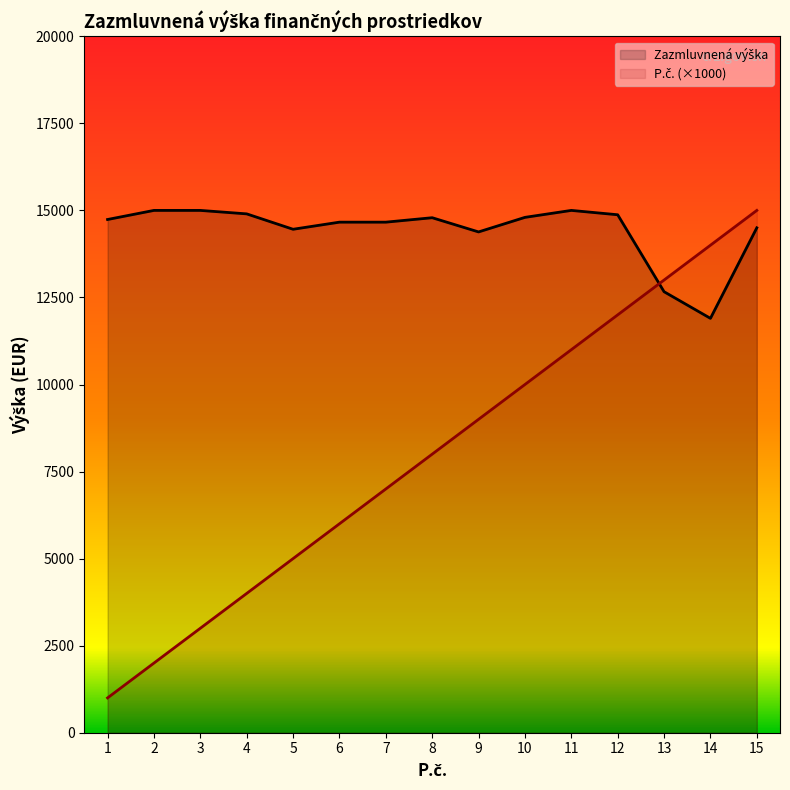

Reading left to right, transcribe all the data shown in this chart.

Zazmluvnená výška: 14739.0	15000.0	15000.0	14900.5	14458.5	14662.5	14662.5	14790.0	14382.0	14800.0	15000.0	14875.0	12665.0	11900.0	14500.0
P.č. (×1000): 1000.0	2000.0	3000.0	4000.0	5000.0	6000.0	7000.0	8000.0	9000.0	10000.0	11000.0	12000.0	13000.0	14000.0	15000.0